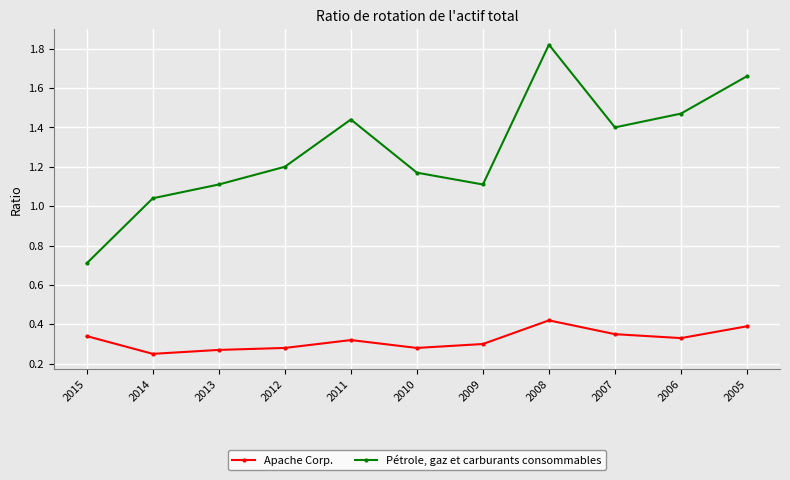

Which category has the lowest value across all series?

2014